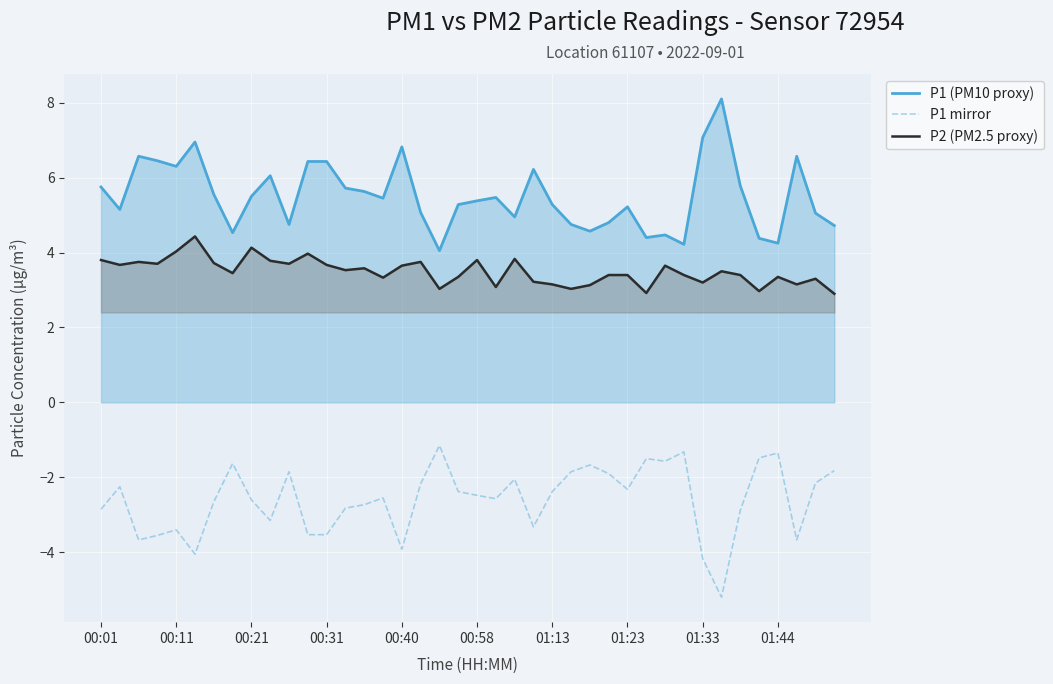

The P2 (PM2.5 proxy) series shows 3.6 at 00:40. True or false?

True